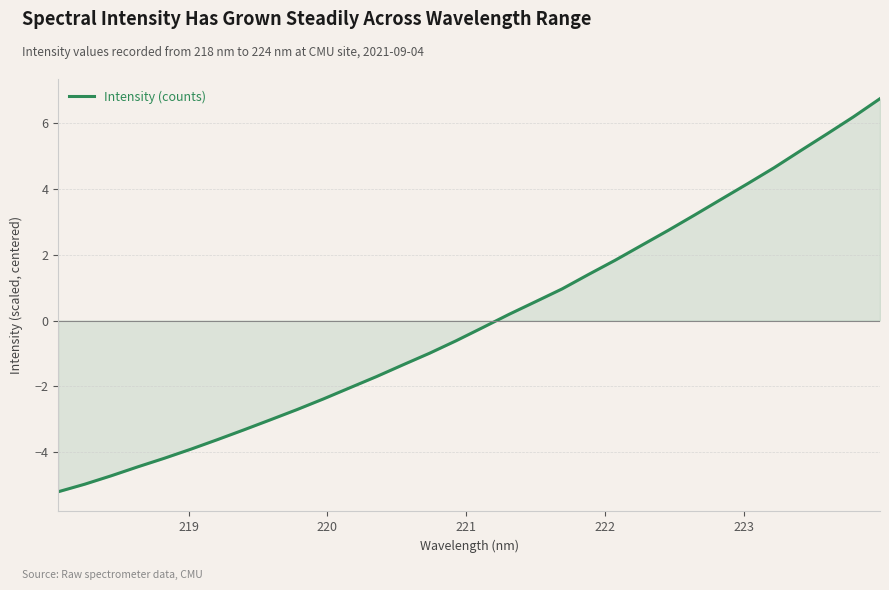

What is the smallest value displayed?

-5.2